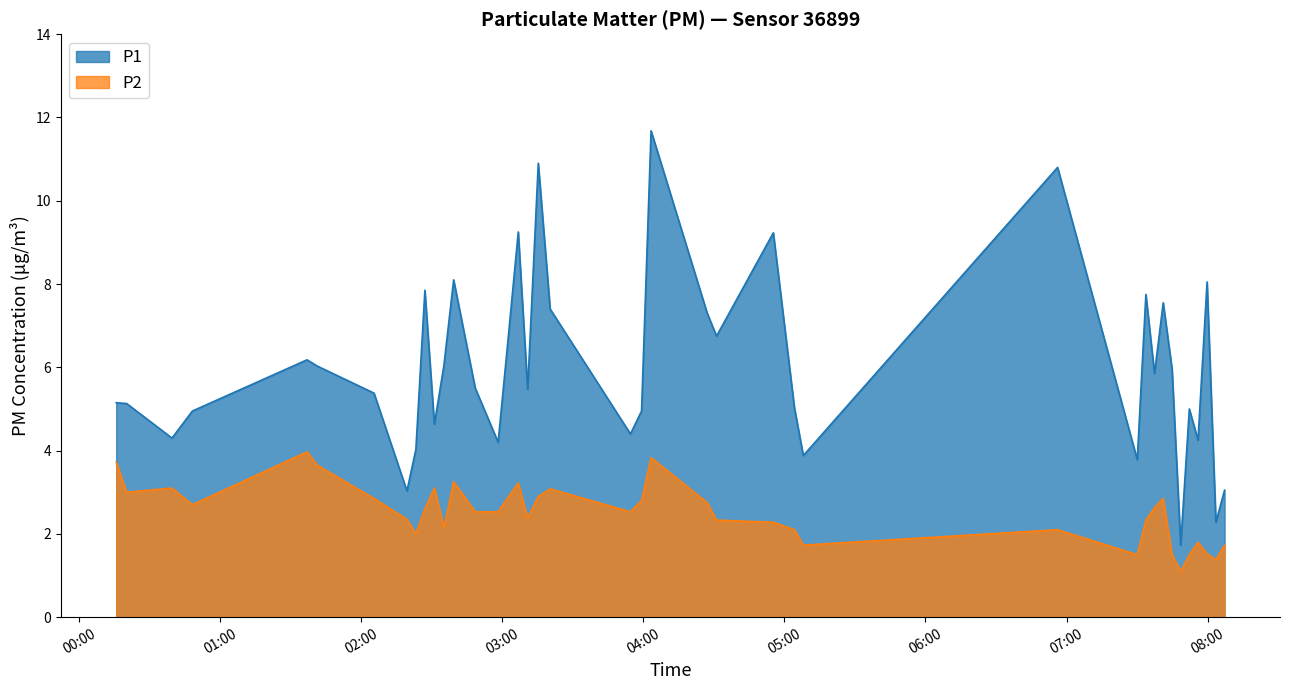

Reading left to right, what are all the values shown in this chart?

P1: 5.2	5.1	4.3	5.0	6.2	6.0	5.4	3.0	4.0	7.8	4.6	6.0	8.1	5.5	4.2	6.7	9.2	5.5	10.9	7.4	4.4	5.0	11.7	7.3	6.8	9.2	5.0	3.9	10.8	3.8	7.8	5.8	7.5	6.0	1.7	5.0	4.2	8.1	2.3	3.0
P2: 3.7	3.0	3.1	2.7	4.0	3.6	2.9	2.4	2.0	2.6	3.1	2.1	3.2	2.5	2.5	2.9	3.2	2.4	2.9	3.1	2.5	2.8	3.8	2.8	2.3	2.3	2.1	1.7	2.1	1.5	2.3	2.6	2.9	1.5	1.1	1.5	1.8	1.5	1.4	1.7